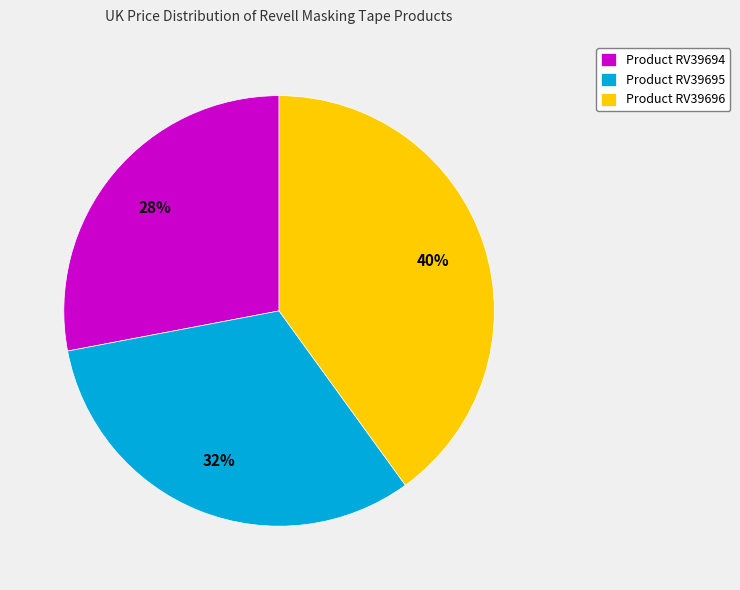

What is the largest slice in the pie chart?

Product RV39696